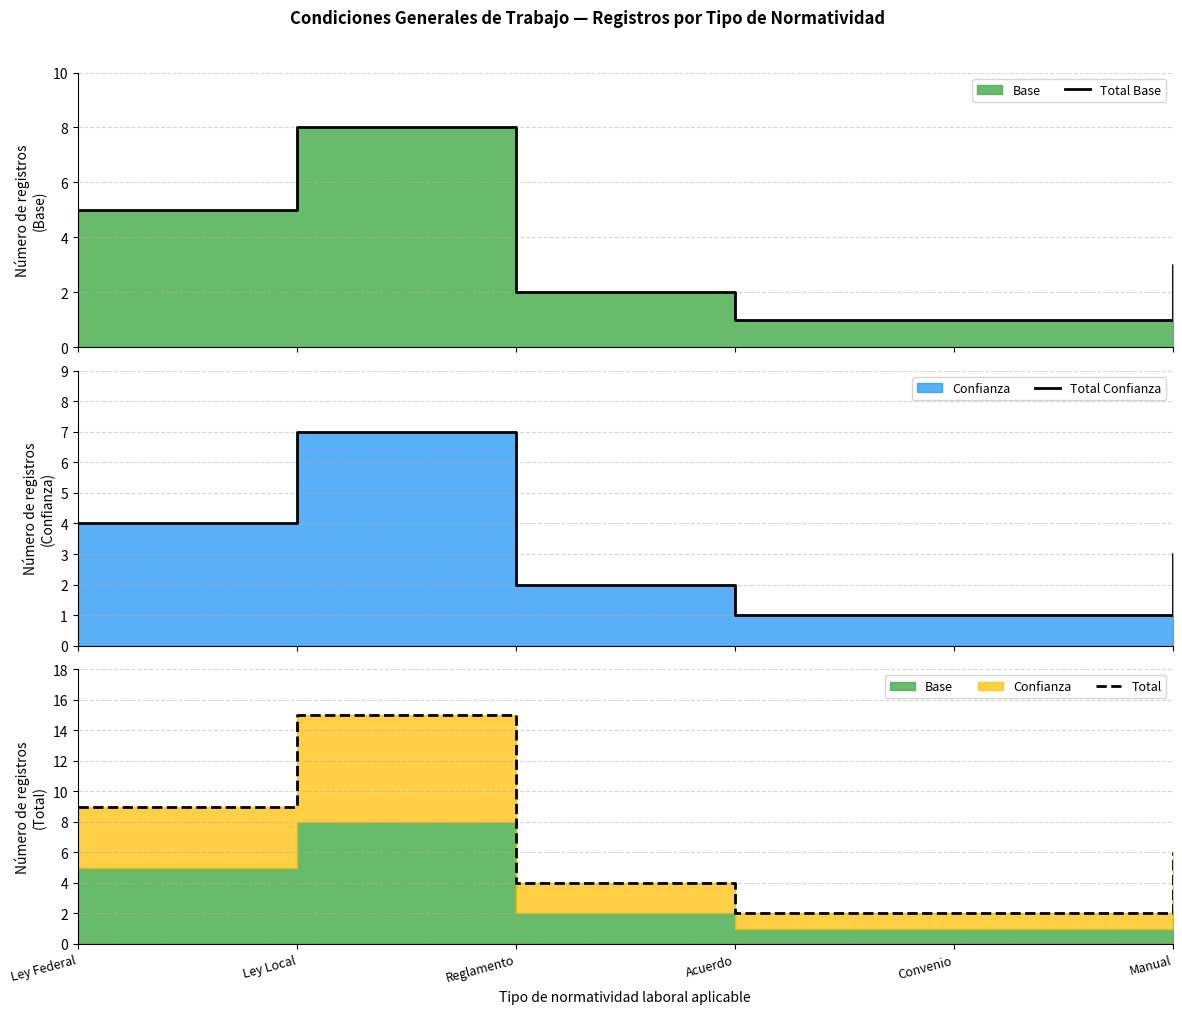

What is the value of the Total Base point at the 6th from the left?

3